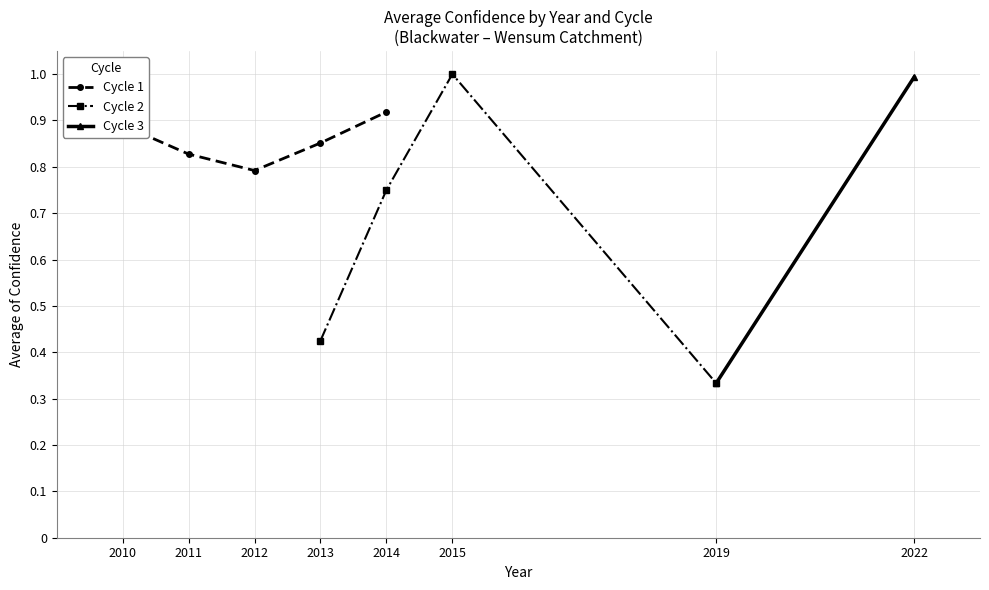

List the labels in order of Cycle 1 value, largest first.

2014, 2010, 2013, 2011, 2012